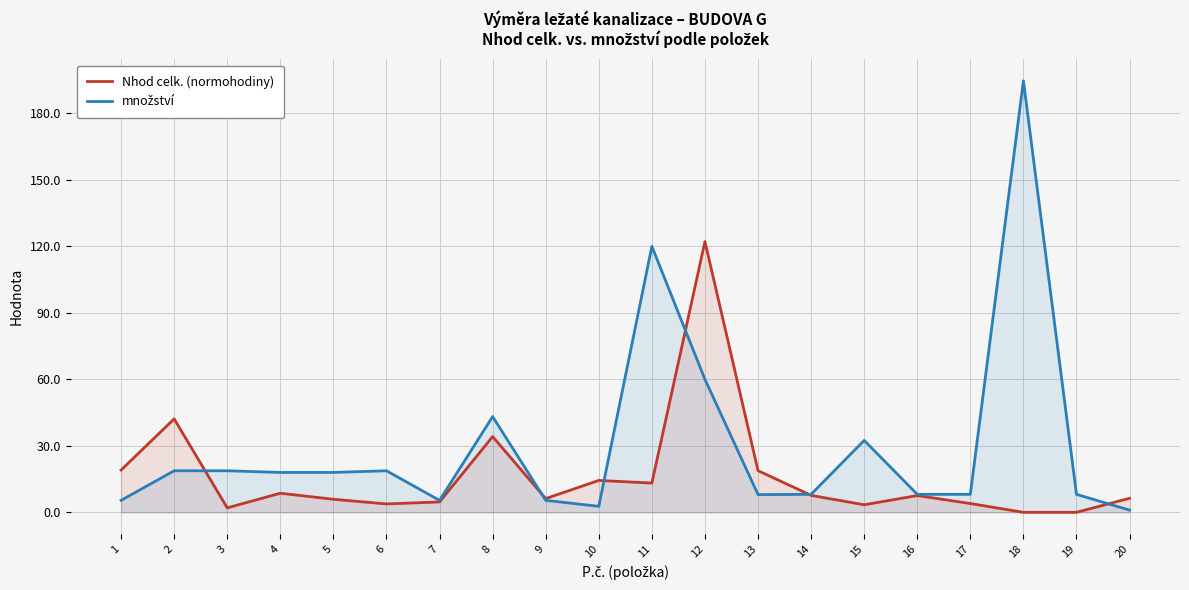

At which label is Nhod celk. (normohodiny) closest to 61?

2